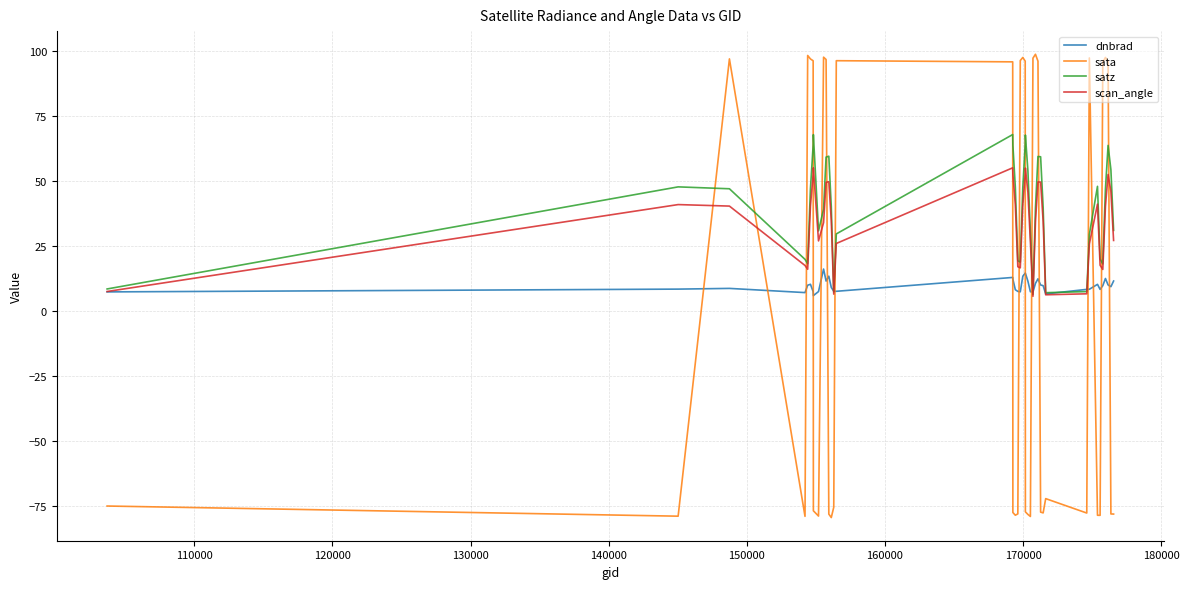

What is the difference between the maximum and minimum values in the satz series?

61.5